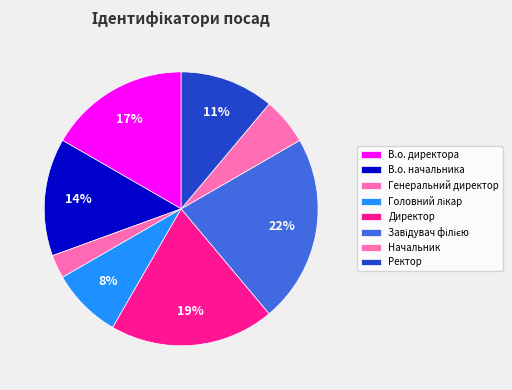

Is it true that Головний лікар is 8% of the pie?

True